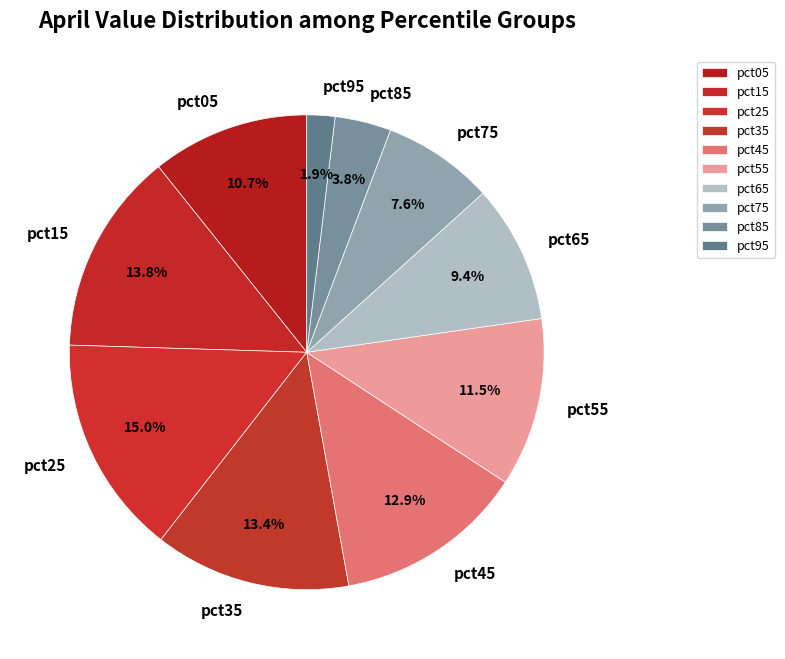

Count the number of slices in the pie.

10